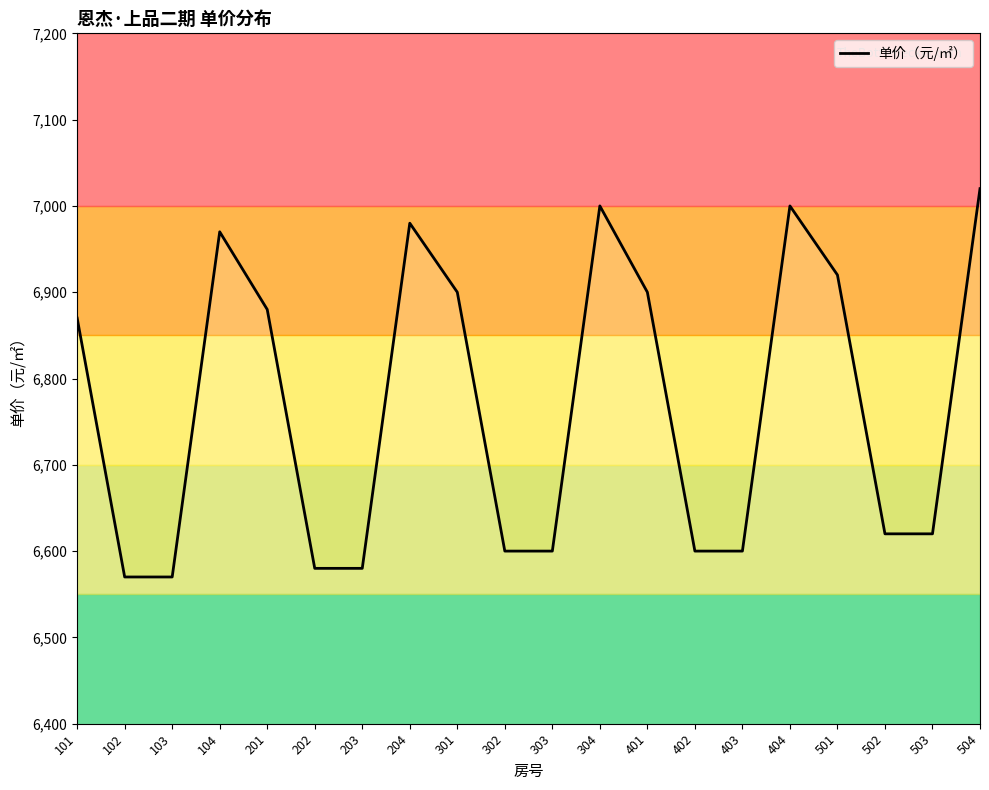

Rank the categories by value from highest to lowest.

504, 304, 404, 204, 104, 501, 301, 401, 201, 101, 502, 503, 302, 303, 402, 403, 202, 203, 102, 103